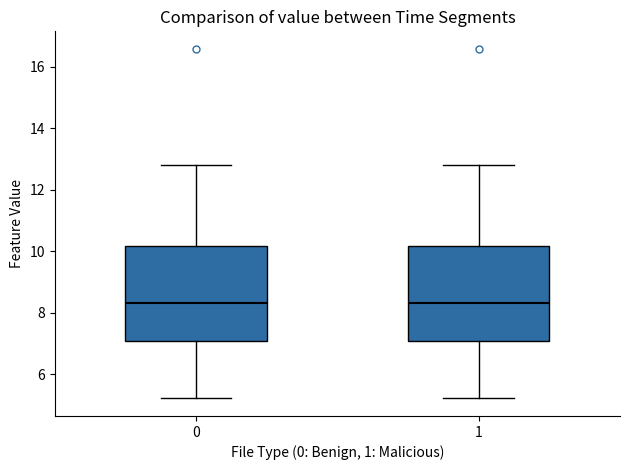

Where is the lower edge of the box at x = 1 on the y-axis? The values are not printed on the chart, so give them approximately, as read against the axis.

7.0